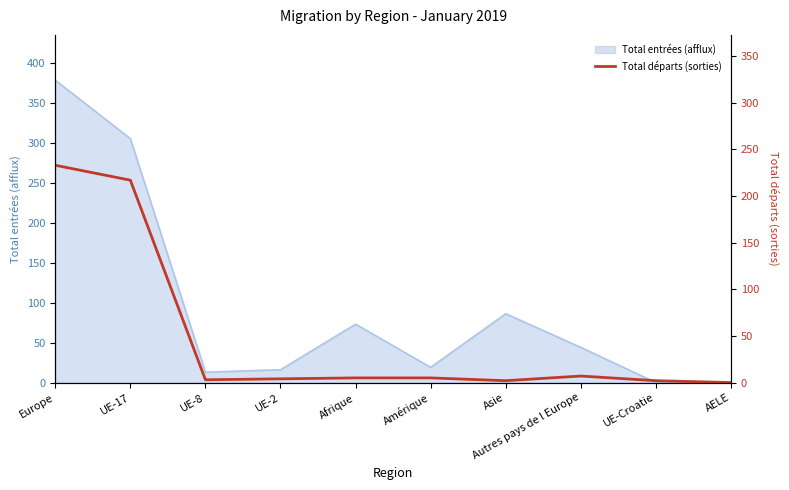

Which category has the lowest value across all series?

AELE